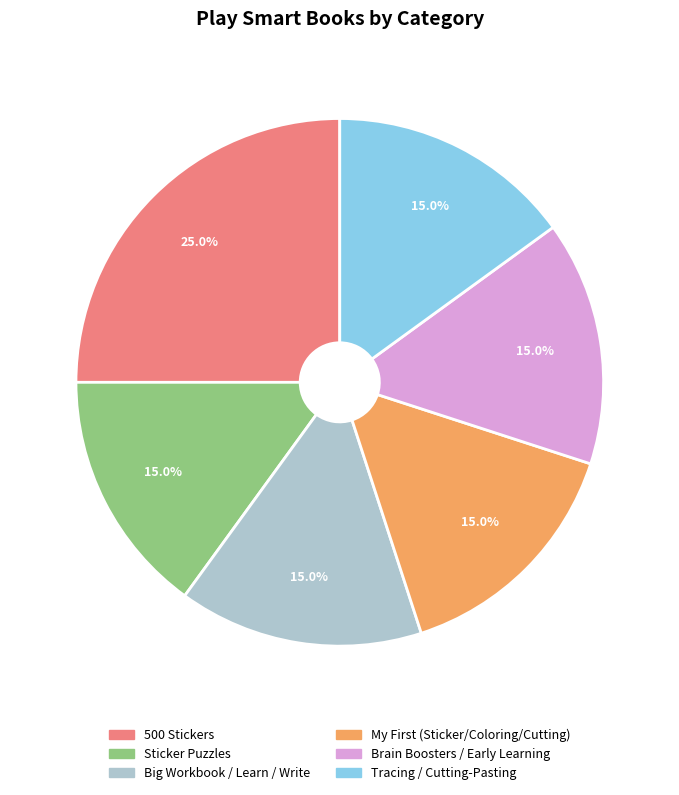

Between 500 Stickers and Sticker Puzzles, which is larger?

500 Stickers